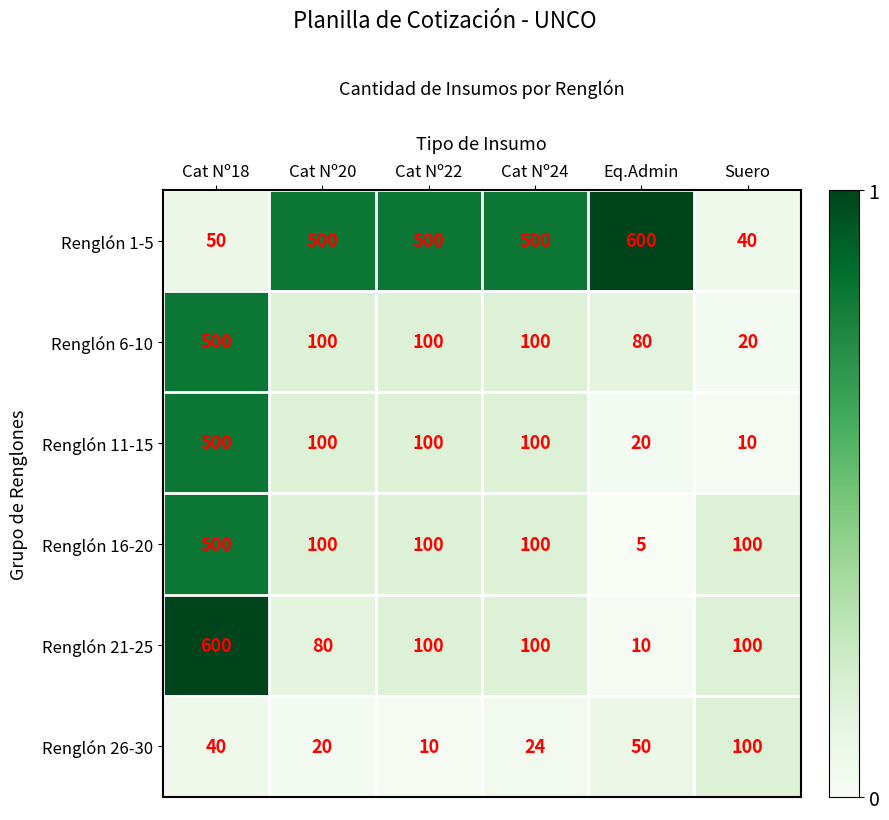

Which series changed the most between Cat Nº22 and Cat Nº24?

Renglón 26-30